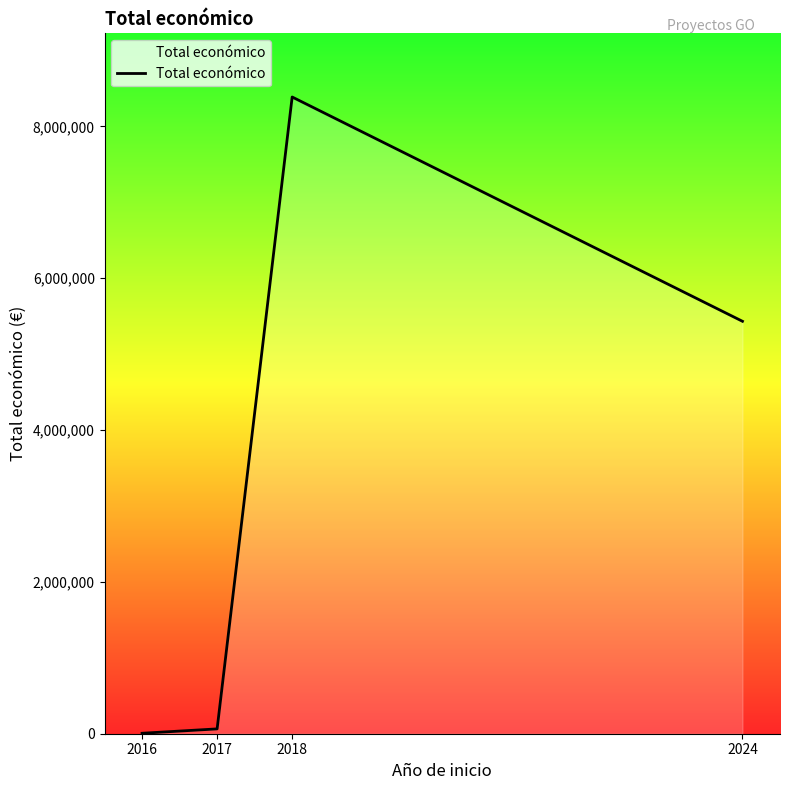

Reading left to right, list all the values displayed in this chart.

6000	63660	8388330	5433552